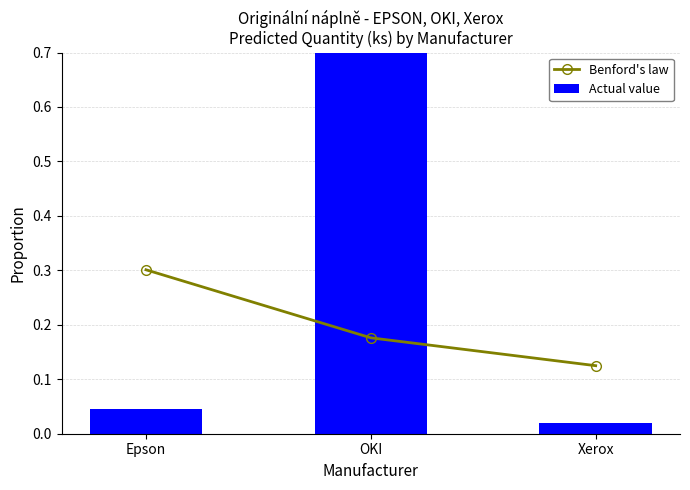

Reading left to right, what are all the values shown in this chart?

Benford's law: 0.3	0.2	0.1
Actual value: 0.0	0.9	0.0